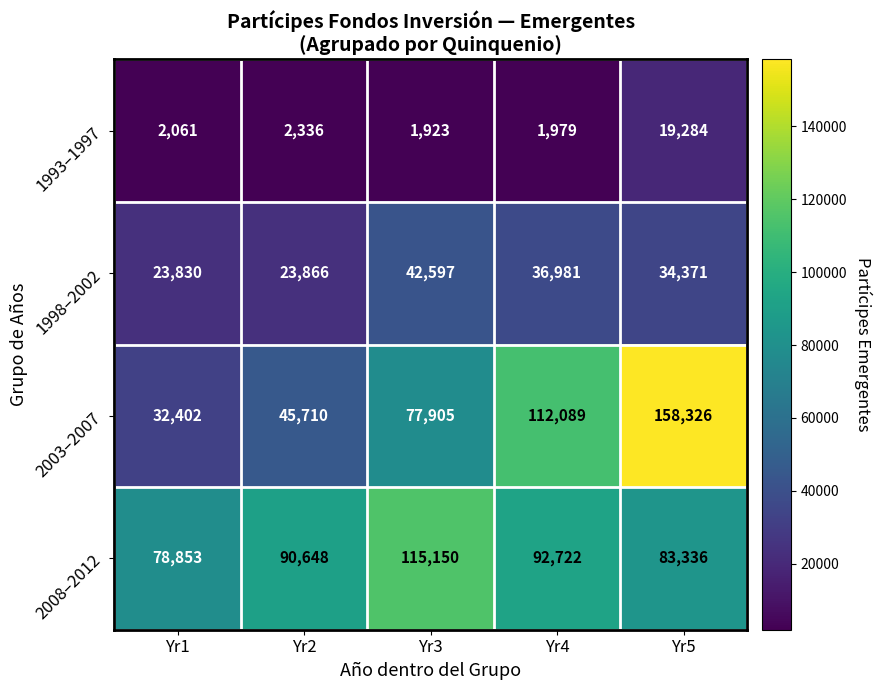

How many values in the 1998–2002 series are below 34371?

2